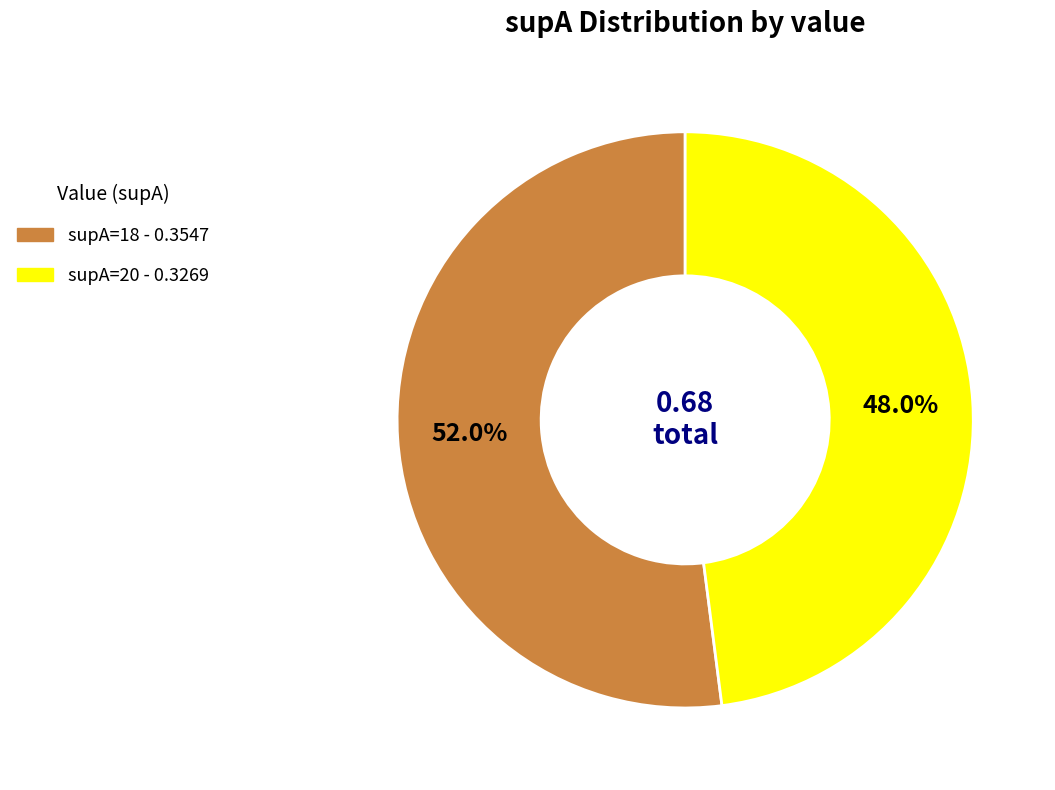

Is there any slice that represents more than half of the pie?

Yes